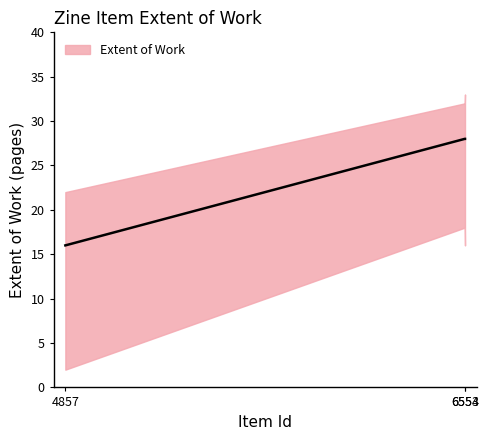

At which category does the chart reach its peak across all series?

6553